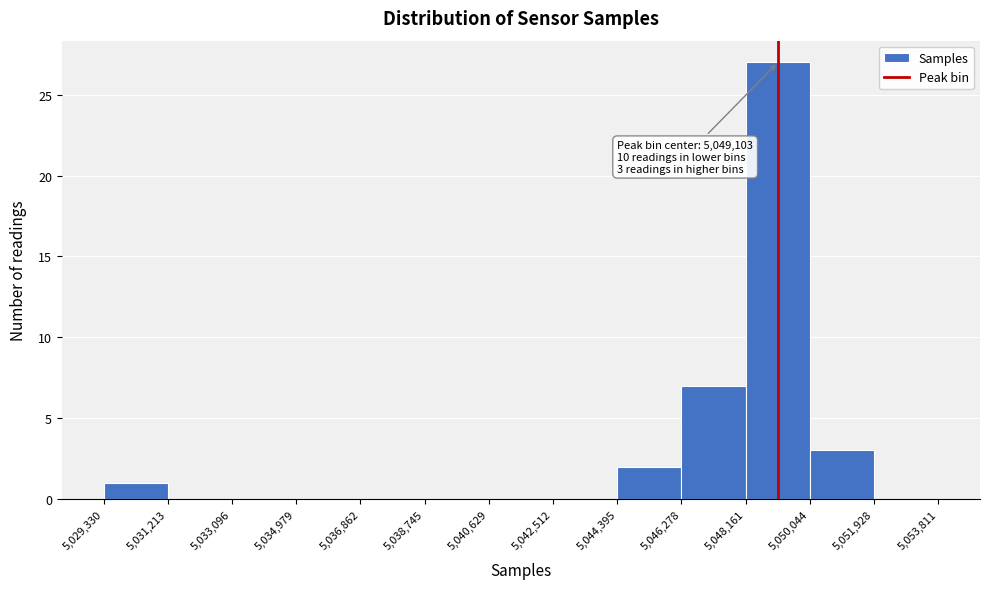

Which range on the x-axis has the tallest bar?

5,048,161 to 5,050,044